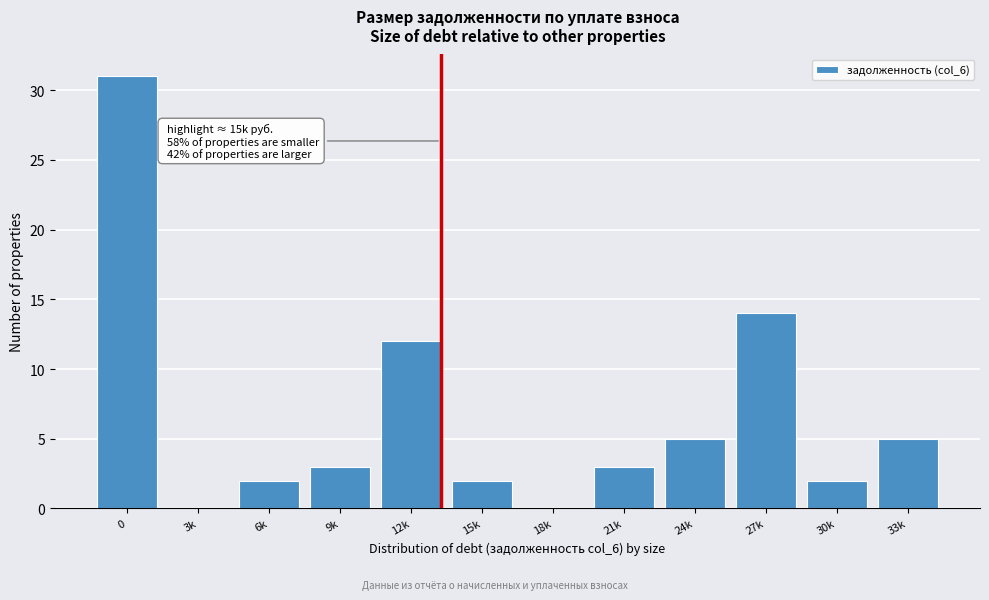

Reading right to left, list all the values displayed in this chart.

33k=5	30k=2	27k=14	24k=5	21k=3	18k=0	15k=2	12k=12	9k=3	6k=2	3k=0	0=31